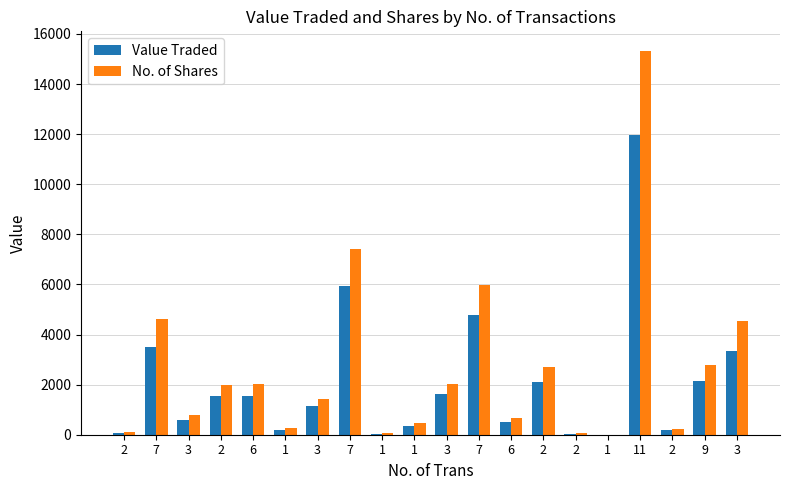

What is the difference between the second highest and minimum values in the No. of Shares series?

7415